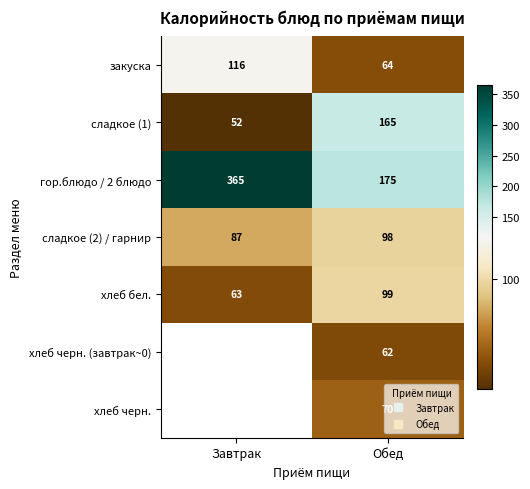

Which series has the largest range (max minus min)?

гор.блюдо / 2 блюдо